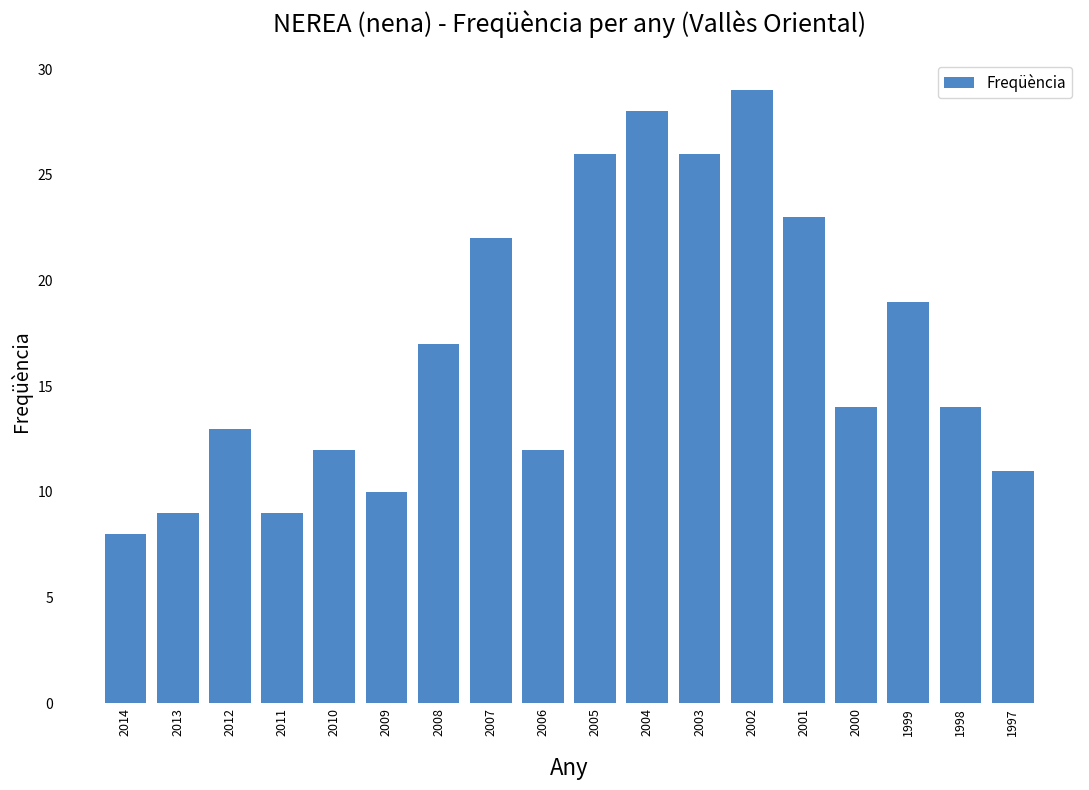

Is it true that the value at 2007 is 22?

True